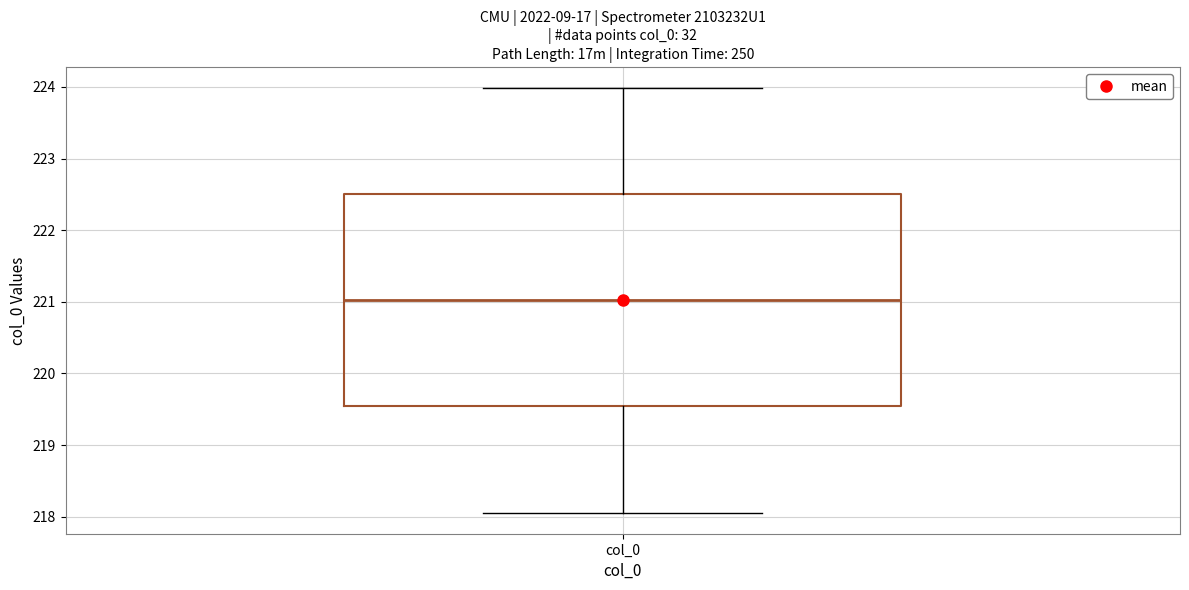

Where does the upper whisker of the box for col_0 end on the y-axis? The values are not printed on the chart, so give them approximately, as read against the axis.

224.0